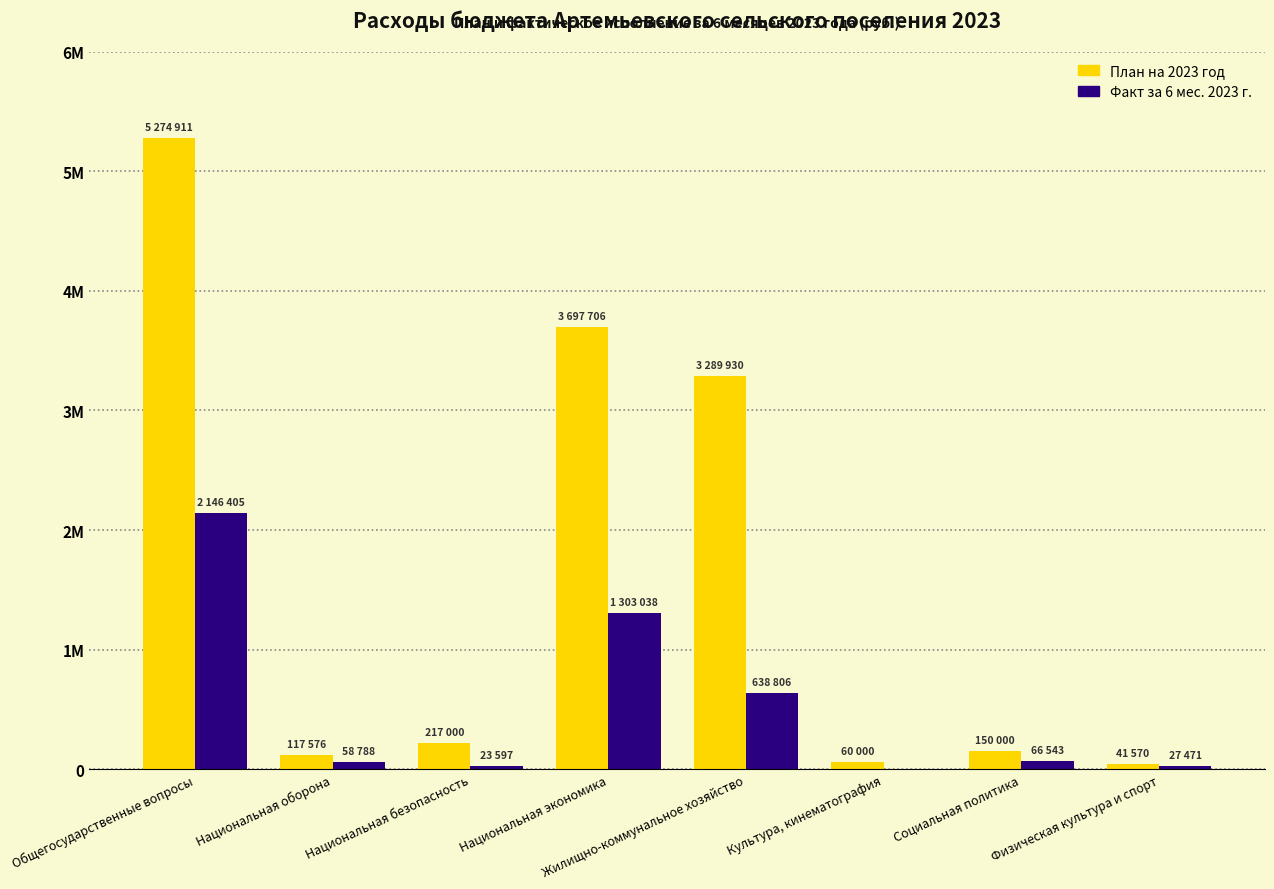

Which series has the largest range (max minus min)?

План на 2023 год